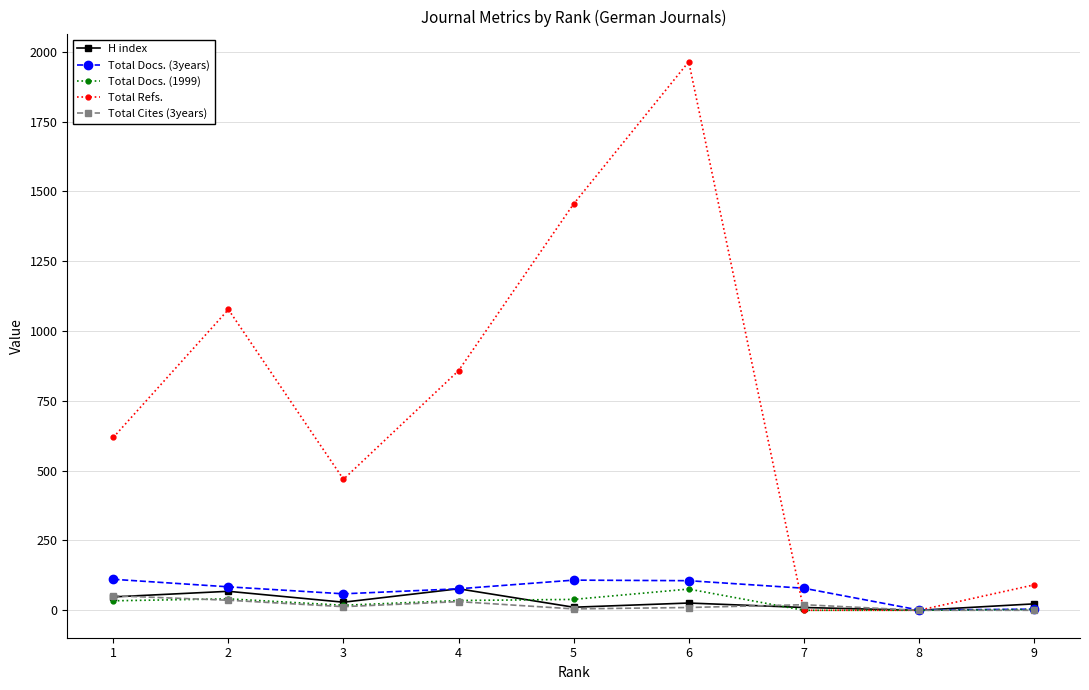

The value of Total Refs. at 1 is 619. True or false?

True